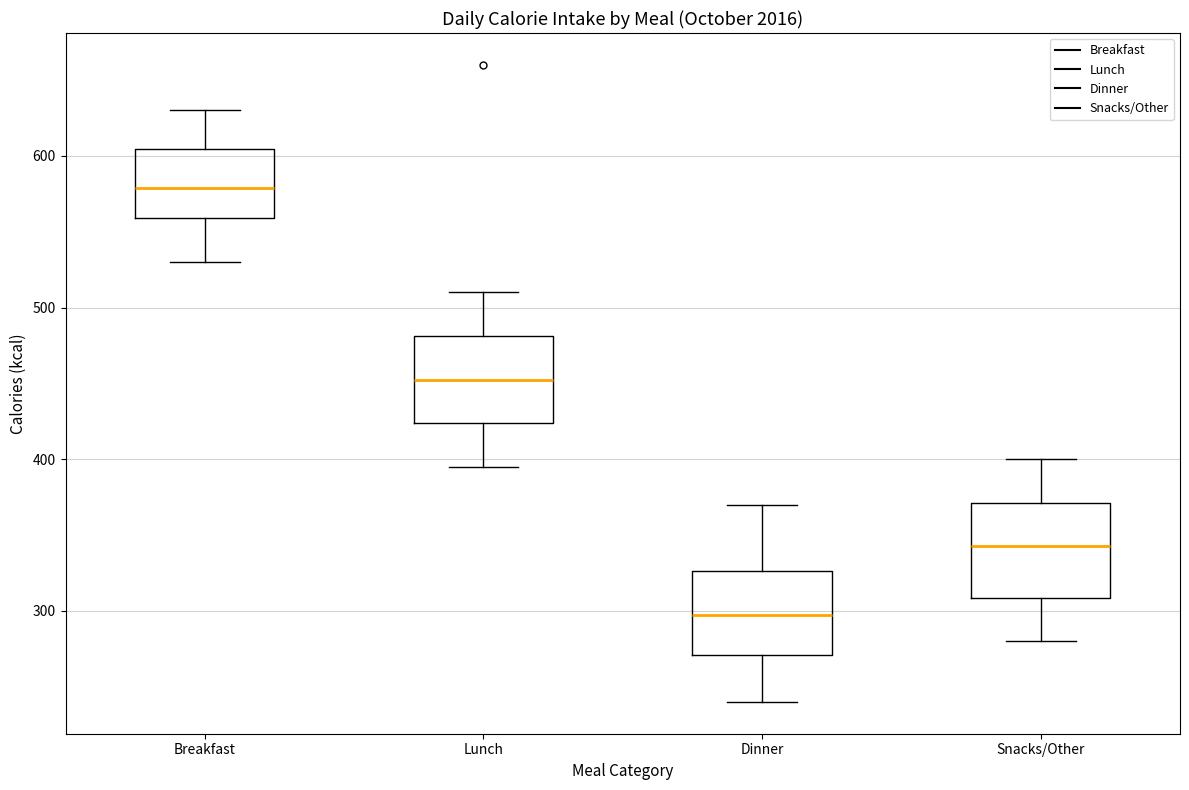

Reading left to right, read every box against the y-axis: the position of its median line, the range the box covers, and the ends of its whiskers. The values are not printed on the chart, so give them approximately, as read against the axis.

Breakfast: median 580, box 560 to 600, whiskers 530 to 630
Lunch: median 450, box 420 to 480, whiskers 400 to 510
Dinner: median 300, box 270 to 330, whiskers 240 to 370
Snacks/Other: median 340, box 310 to 370, whiskers 280 to 400